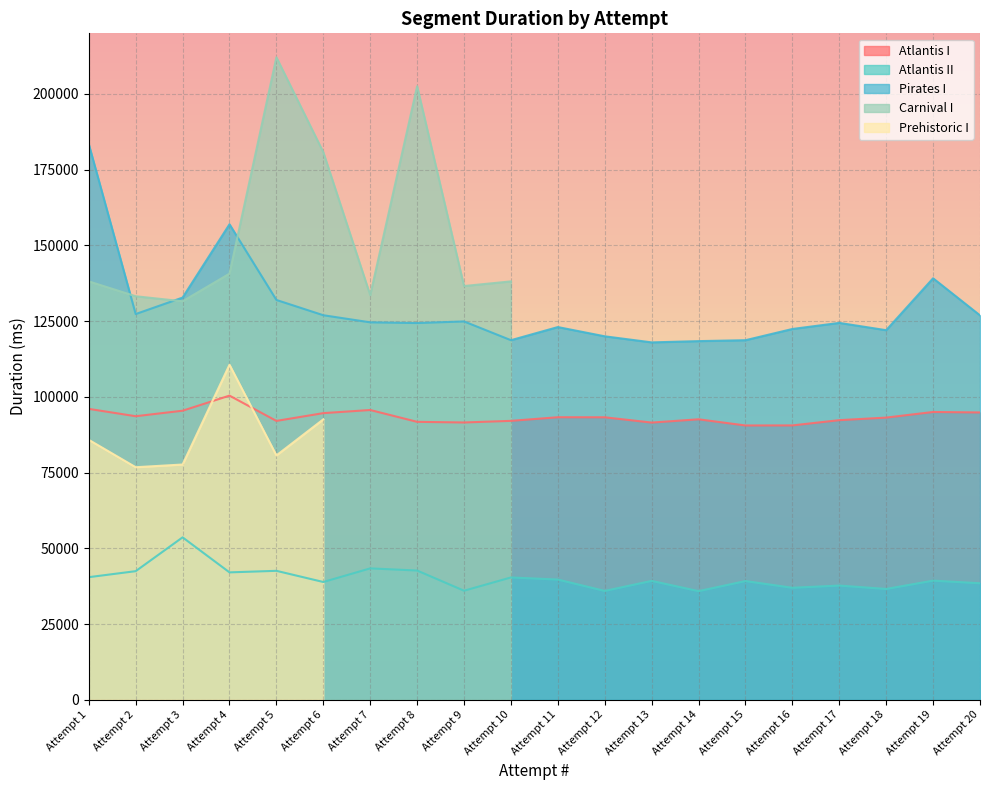

What is the spread (max minus min) of values at Attempt 3?

79148